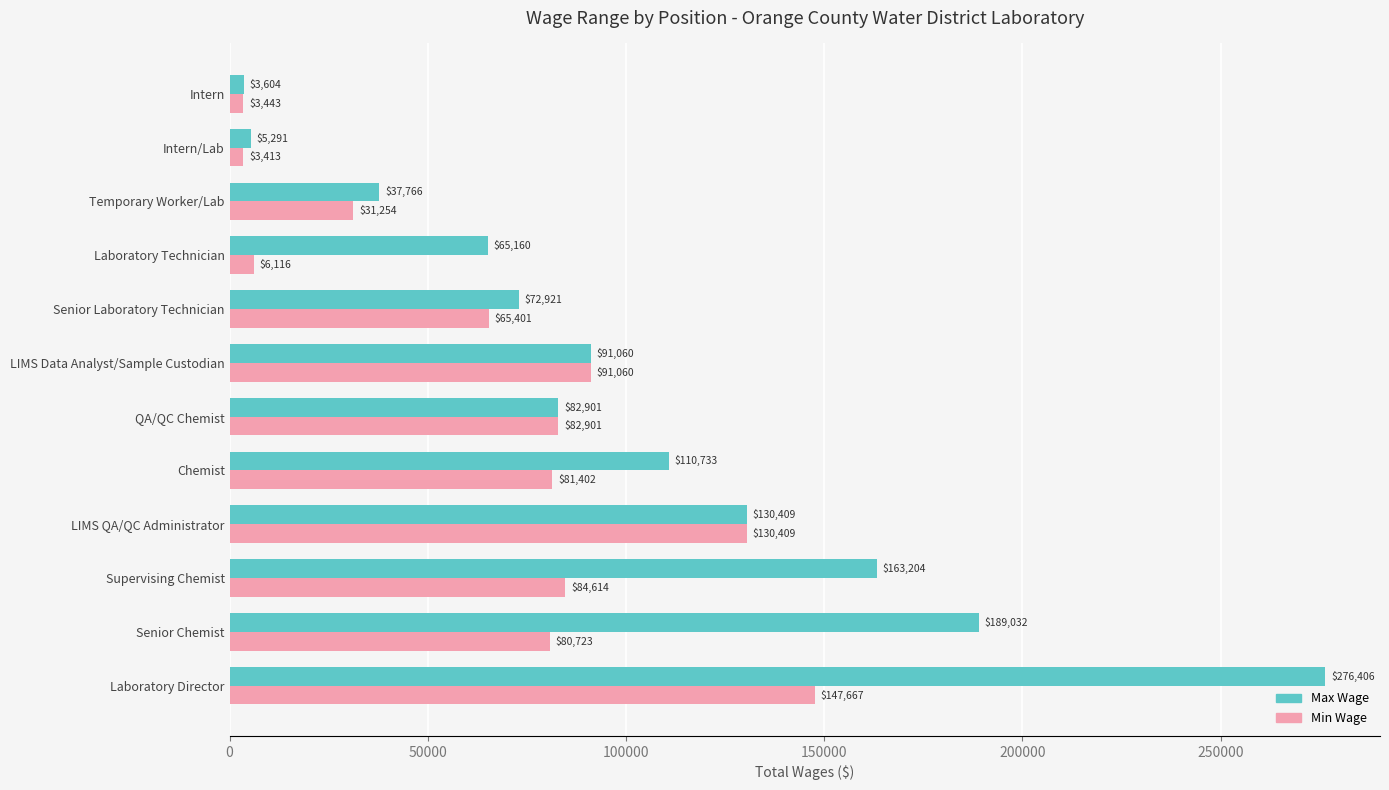

Which series has the largest total across all categories?

Max Wage